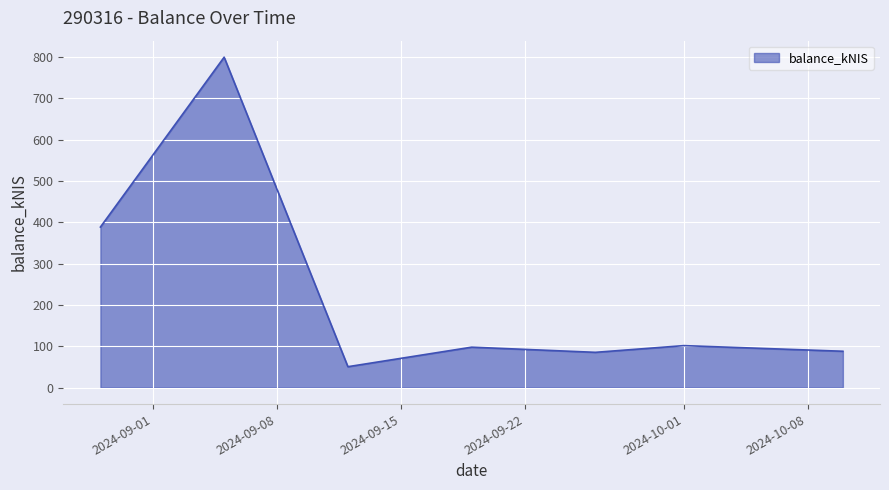

How many lines are shown in the chart?

1